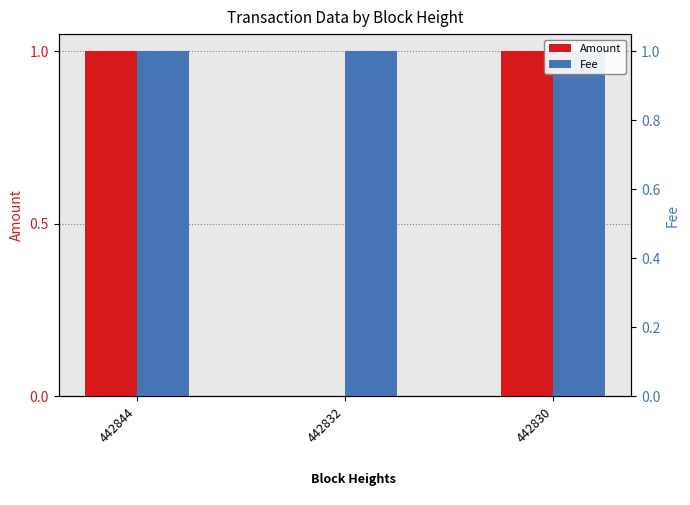

List the labels in order of Amount value, smallest first.

442832, 442844, 442830